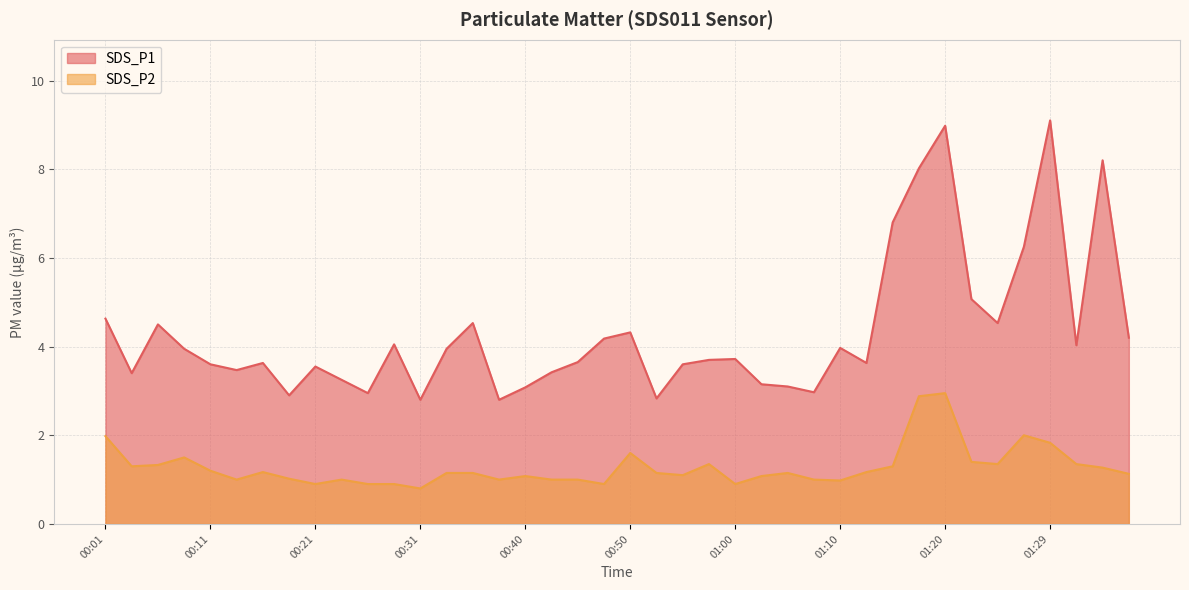

Rank the series by their maximum value, from highest to lowest.

SDS_P1, SDS_P2